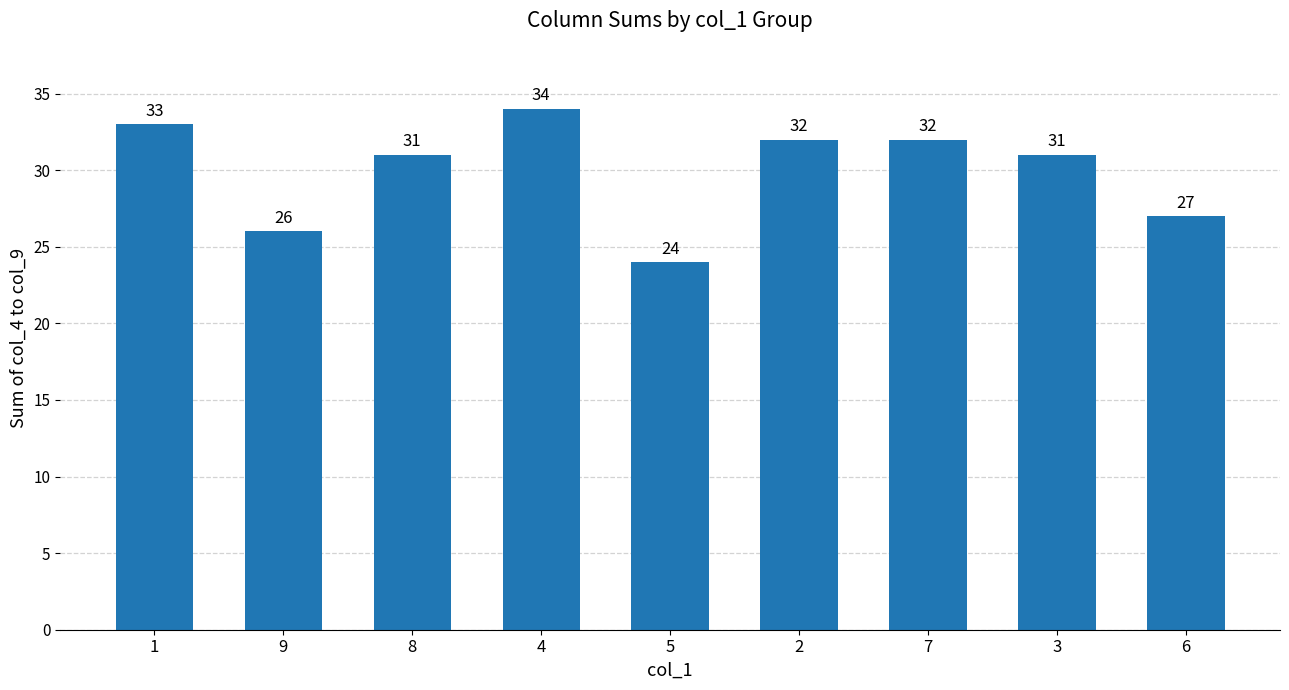

What is the greatest value displayed?

34